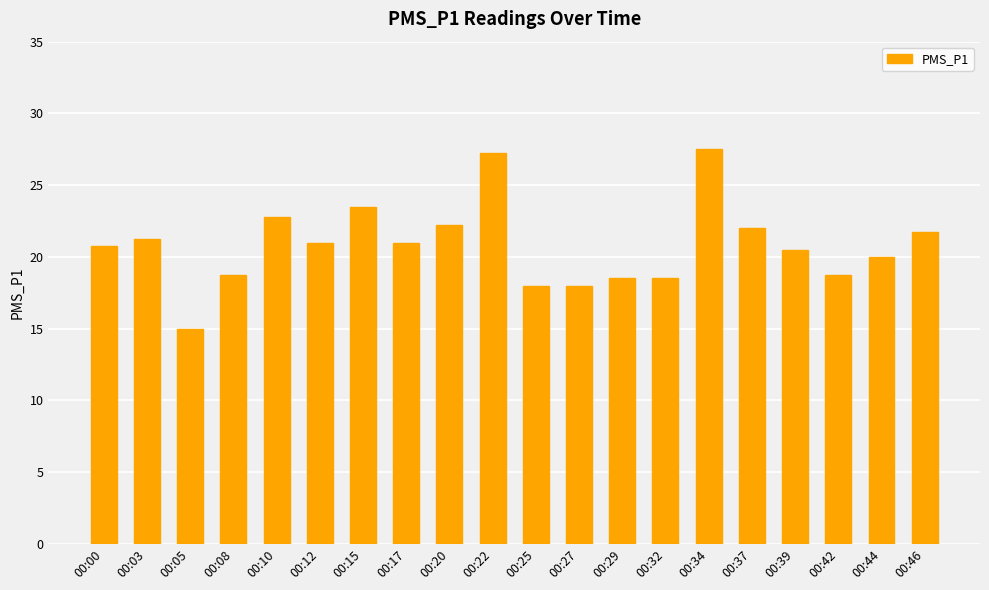

What is the minimum value shown in the chart?

15.0